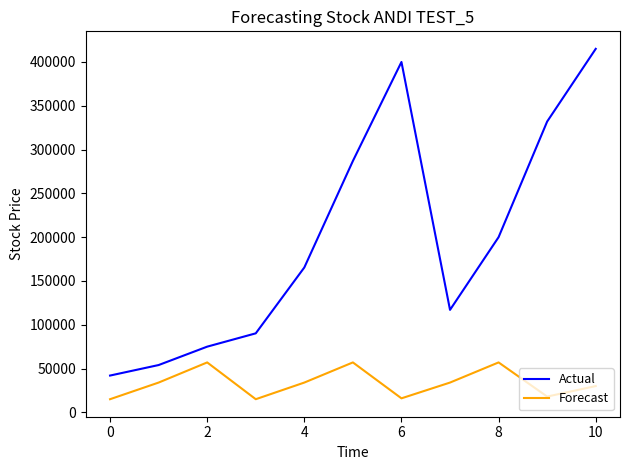

In Forecast, how many points are lower than both neighbors (excluding endpoints)?

3